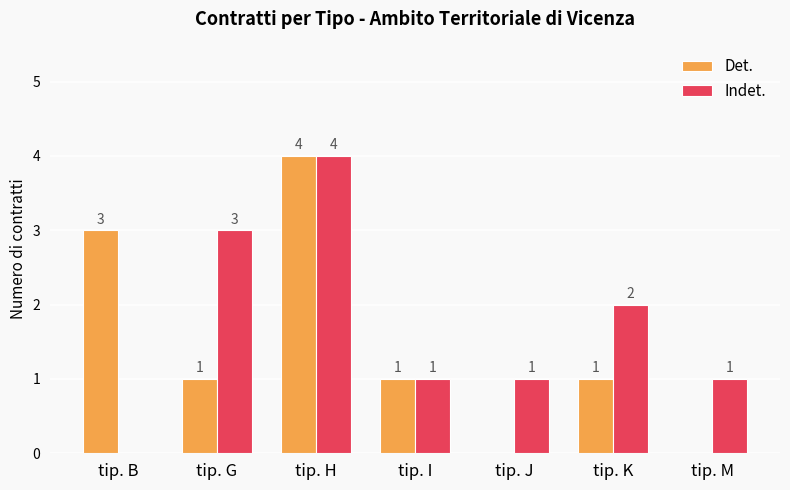

Are the bars horizontal?

No